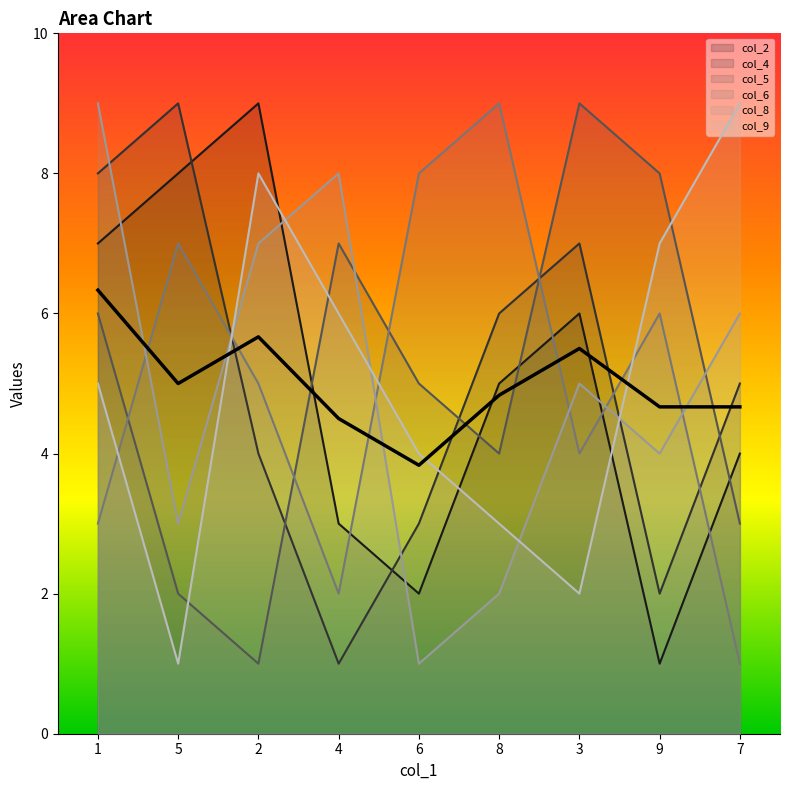

What is the difference between the second highest and second lowest values in the col_2 series?

6